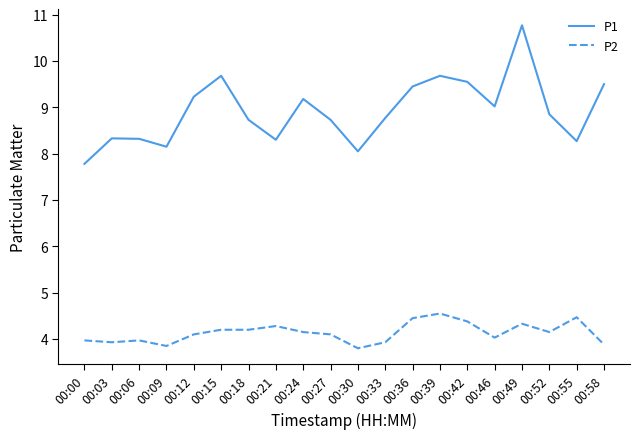

How many interior local peaks does the P1 series have?

5